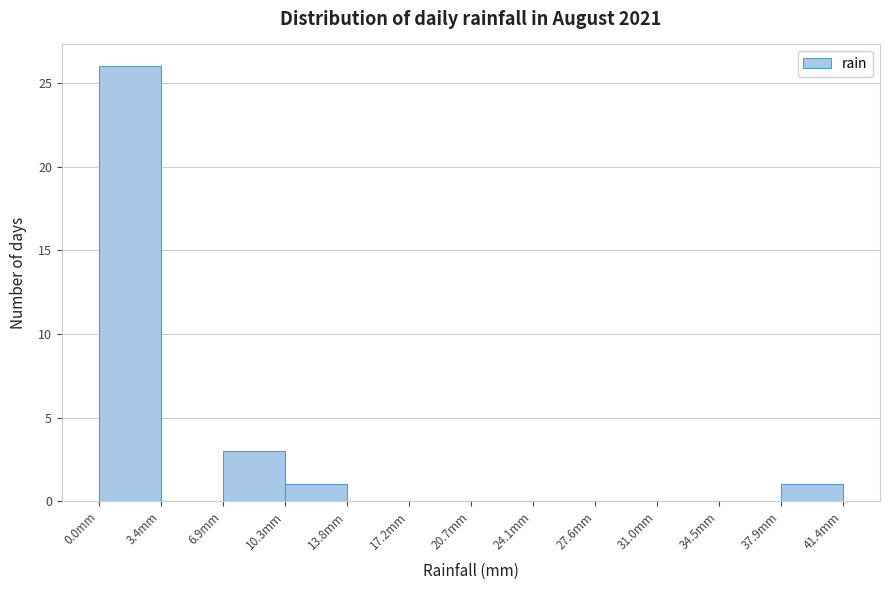

Over which range of the x-axis is the bar tallest?

0.00 to 3.45